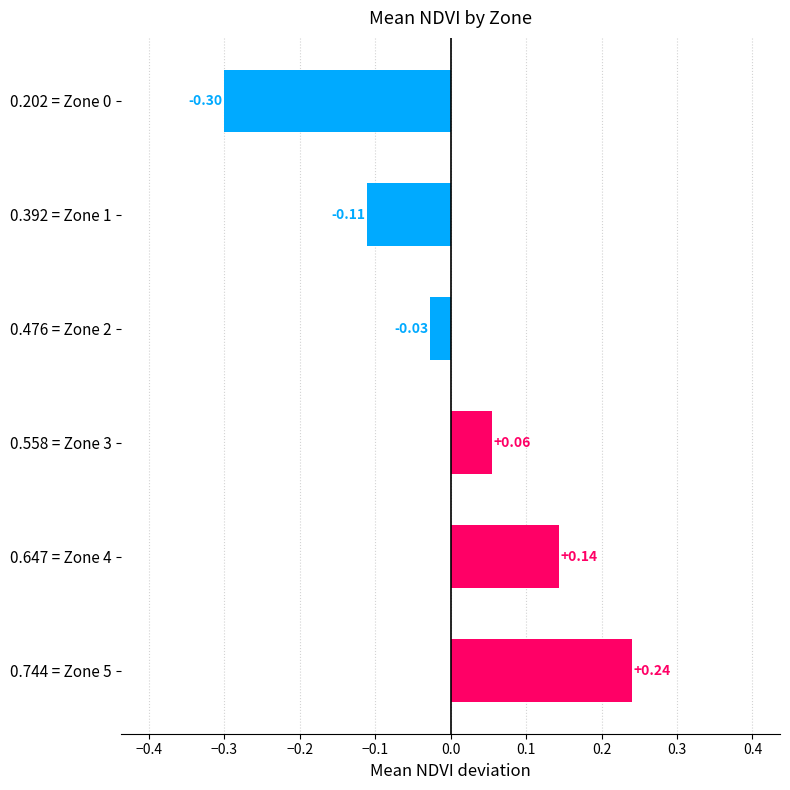

How many bars are there in total?

6